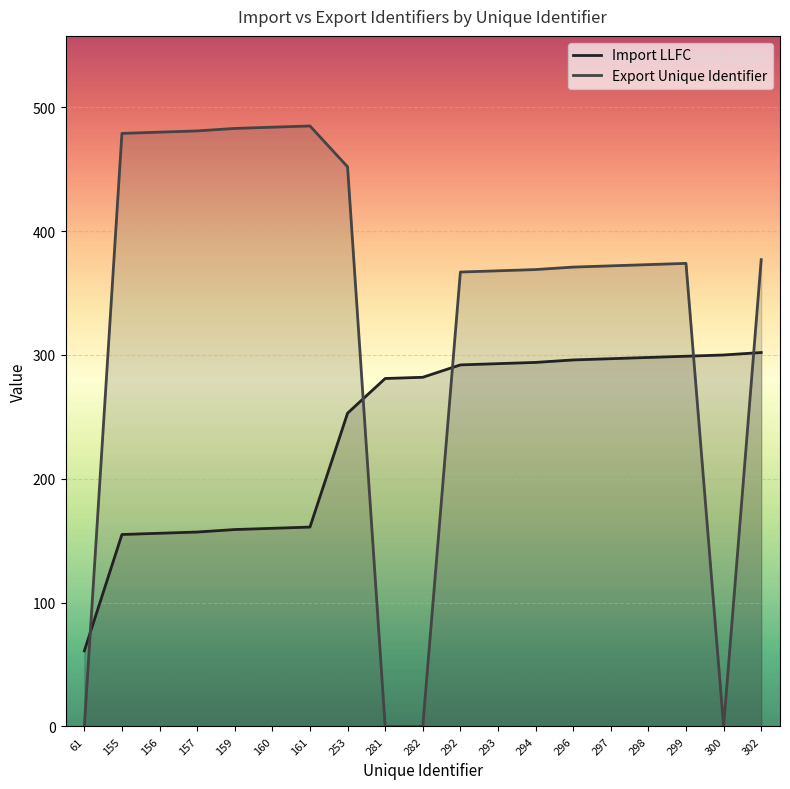

How many intersections are there between Export Unique Identifier and Import LLFC?

5